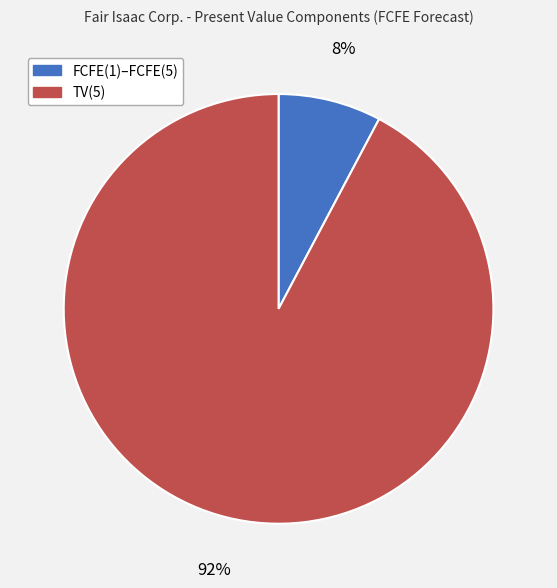

What is the smallest slice in the pie chart?

FCFE(1)–FCFE(5)